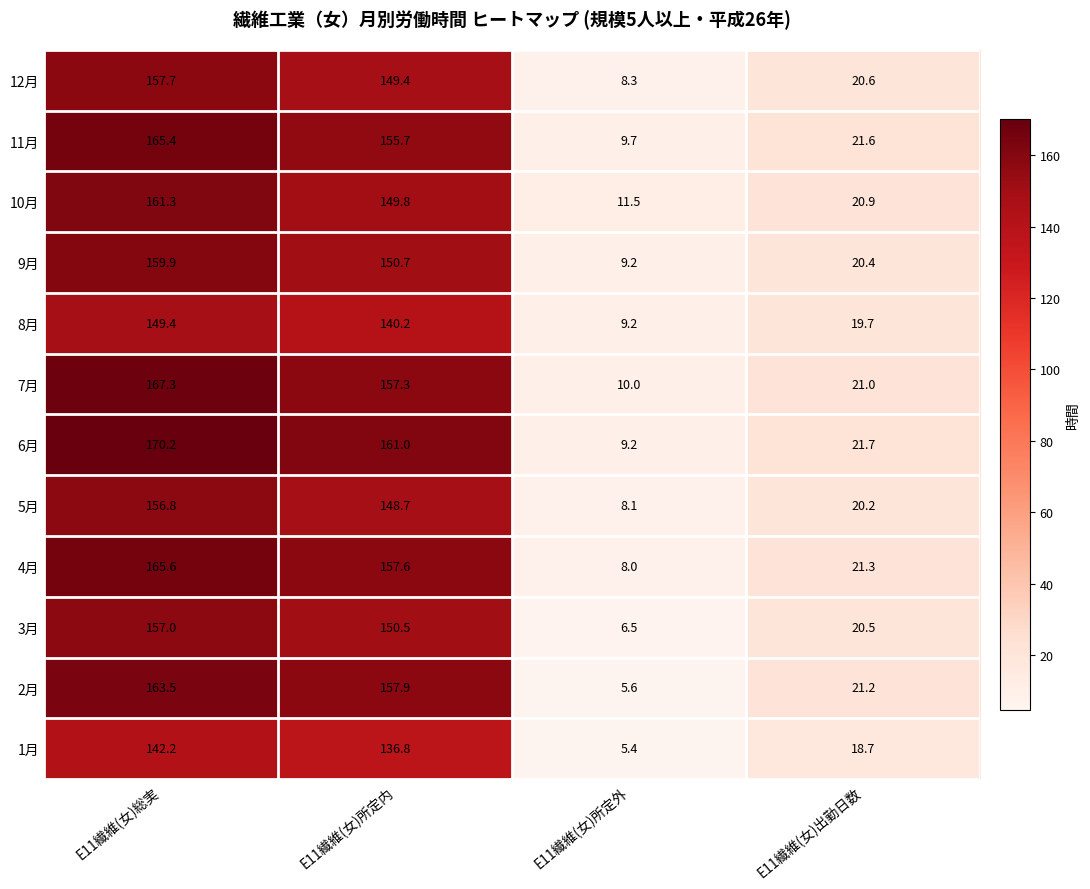

Where does the 12月 series first go above 149?

E11繊維(女)総実